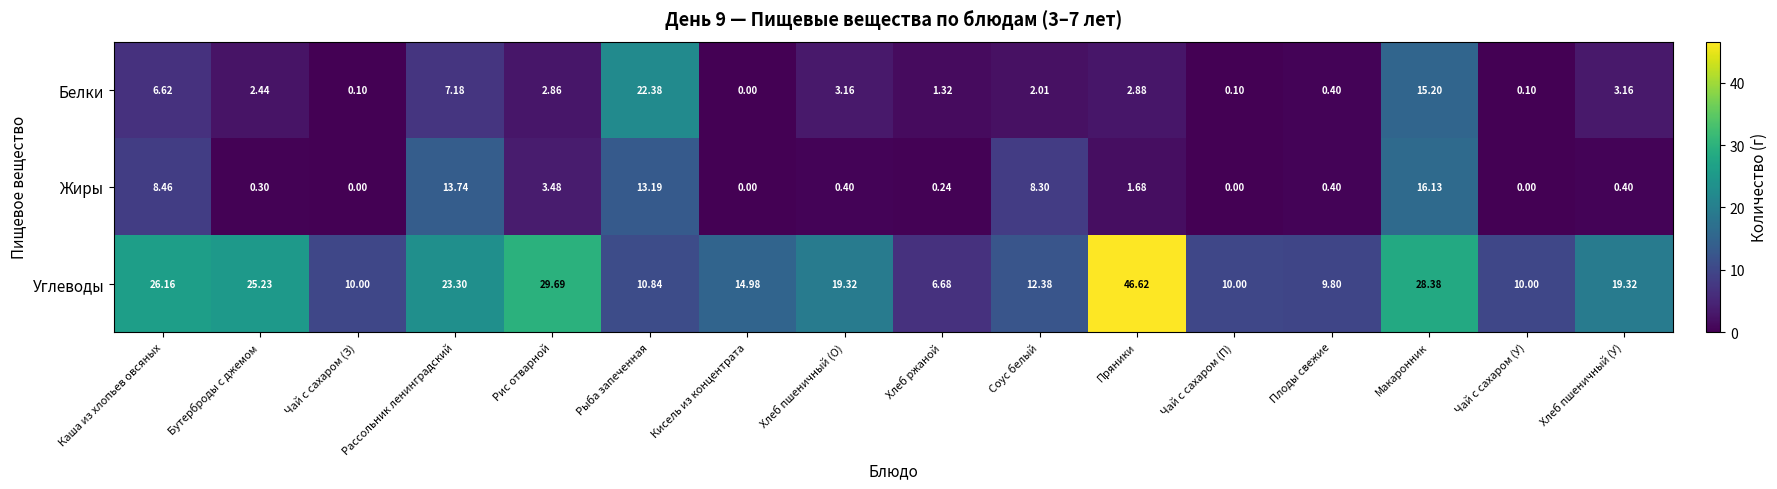

Where is Жиры nearest to the value 8?

Соус белый